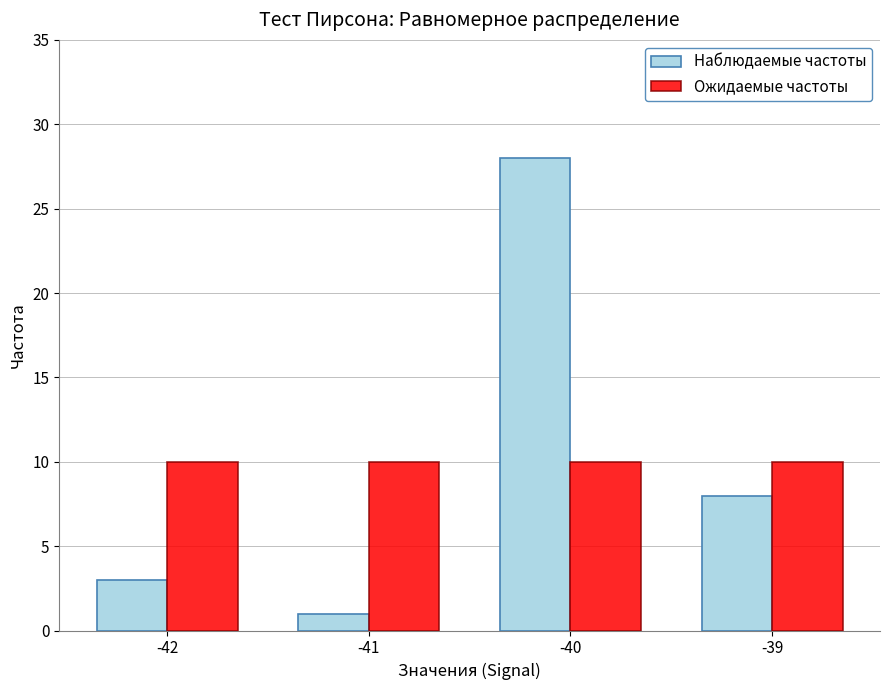

The Ожидаемые частоты series shows 4 at -42. True or false?

False